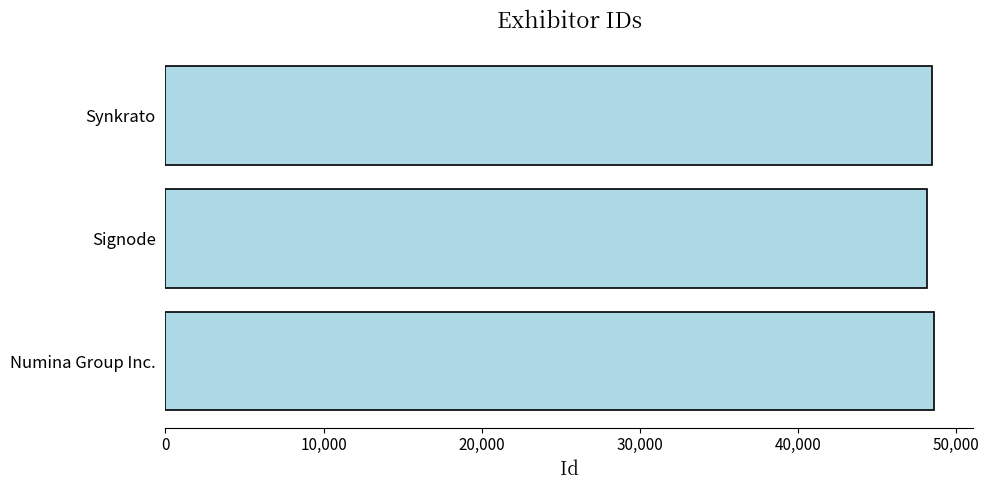

How many values are below 48482?

1